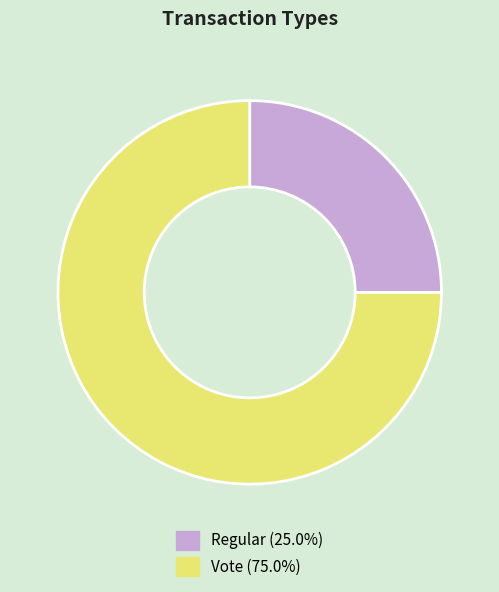

Does Regular account for over 50% of the chart?

No